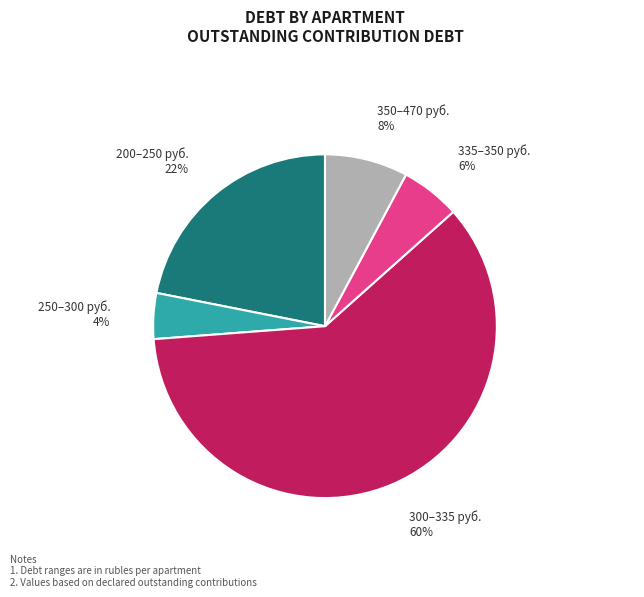

What is the largest slice in the pie chart?

300–335 руб.